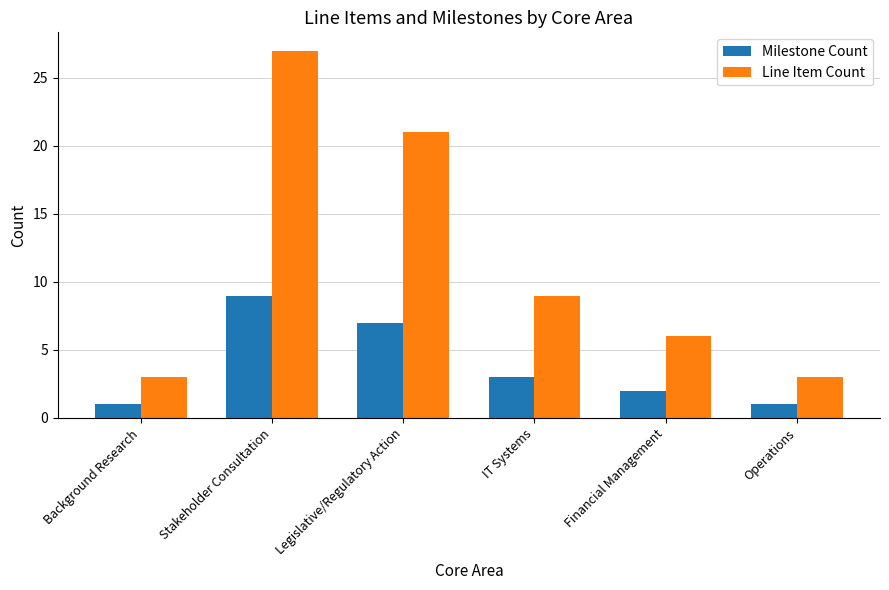

Between Background Research and Legislative/Regulatory Action, which series saw the biggest shift?

Line Item Count